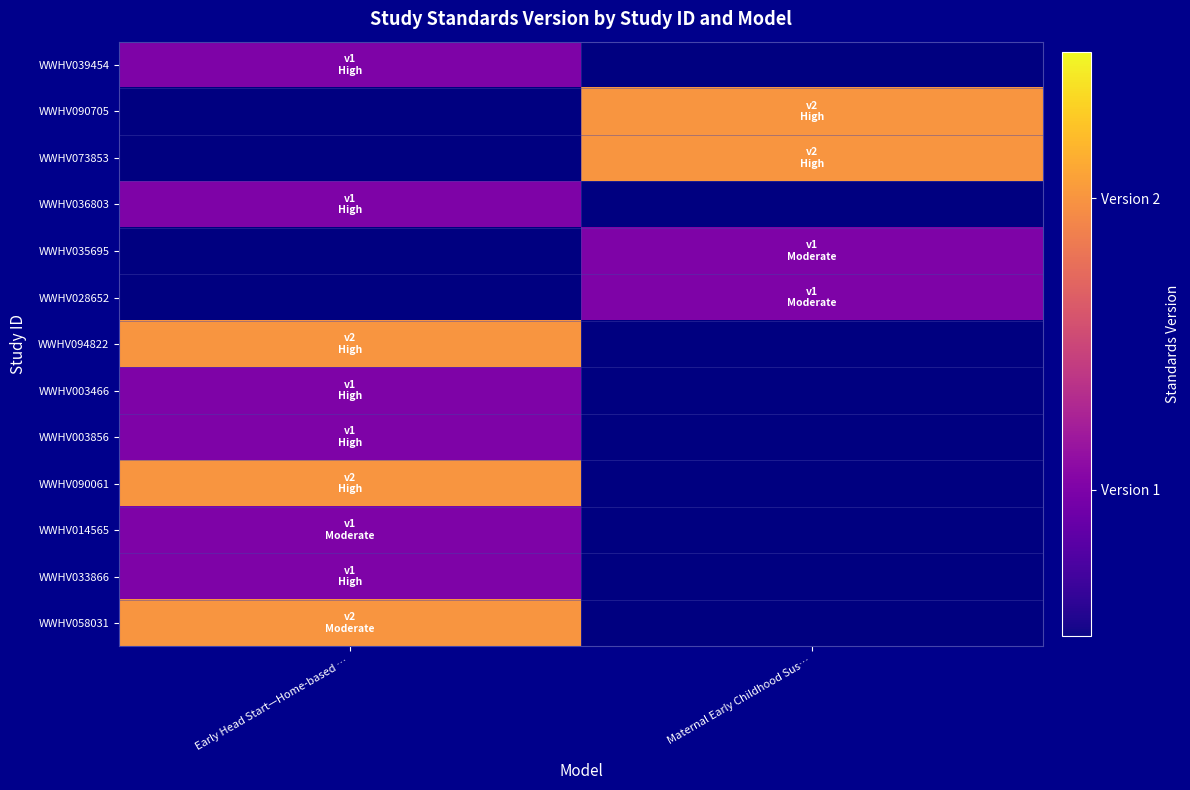

Which has a higher value, Early Head Start—Home-based … or Maternal Early Childhood Sus…?

Maternal Early Childhood Sus…